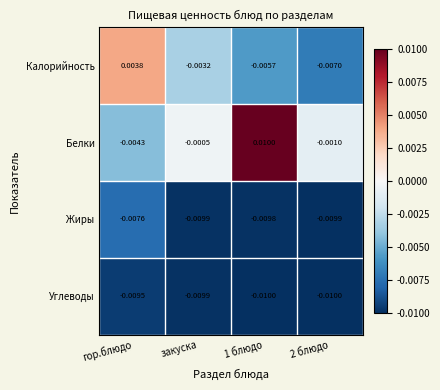

Which series changed the most between 1 блюдо and 2 блюдо?

Белки